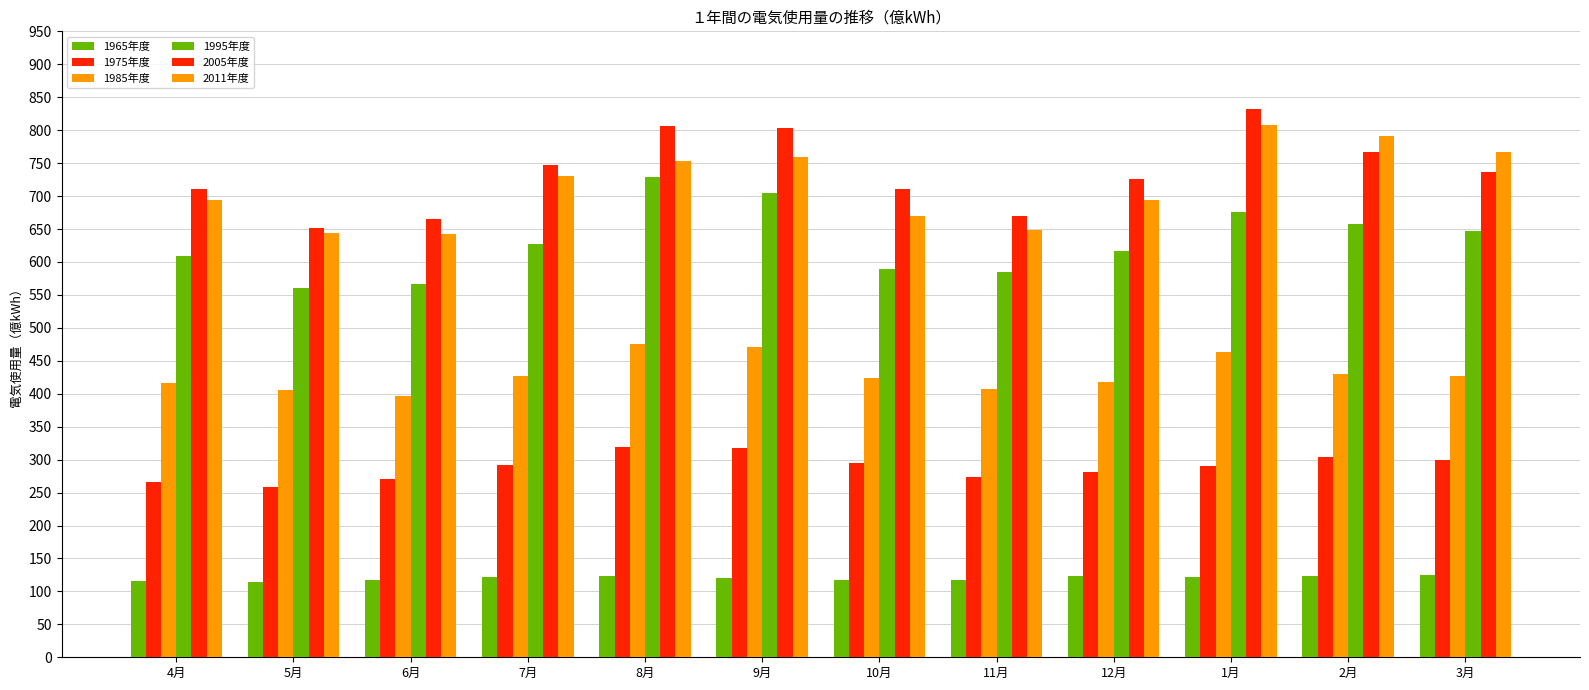

What is the label of the 8th bar from the left?

11月